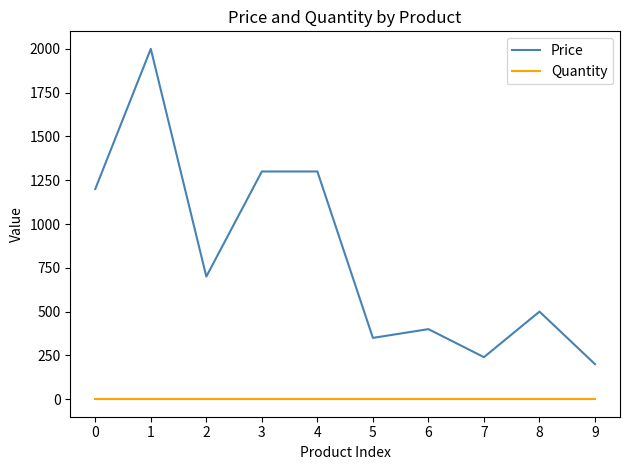

Which label corresponds to the largest value in the chart?

1